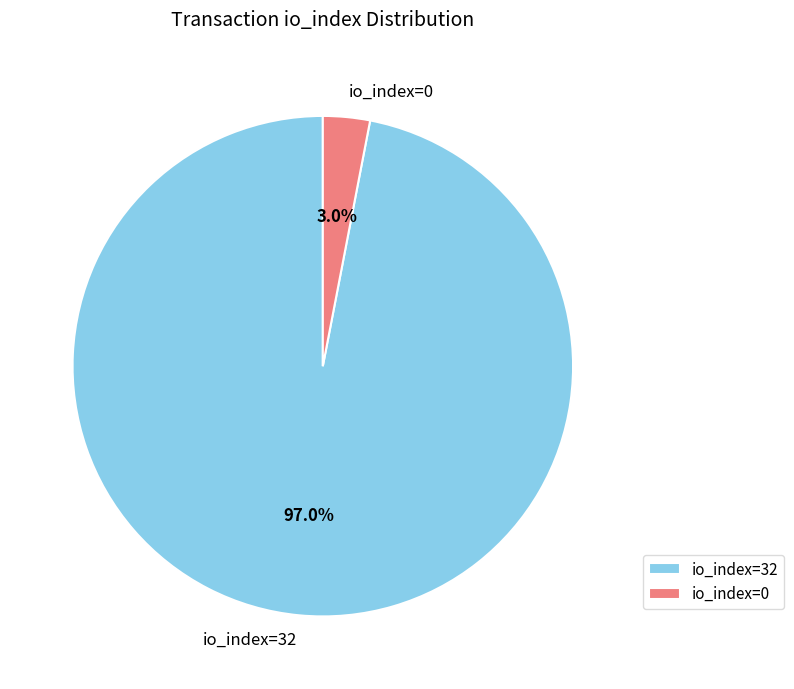

Which category has the smallest portion of the pie?

io_index=0